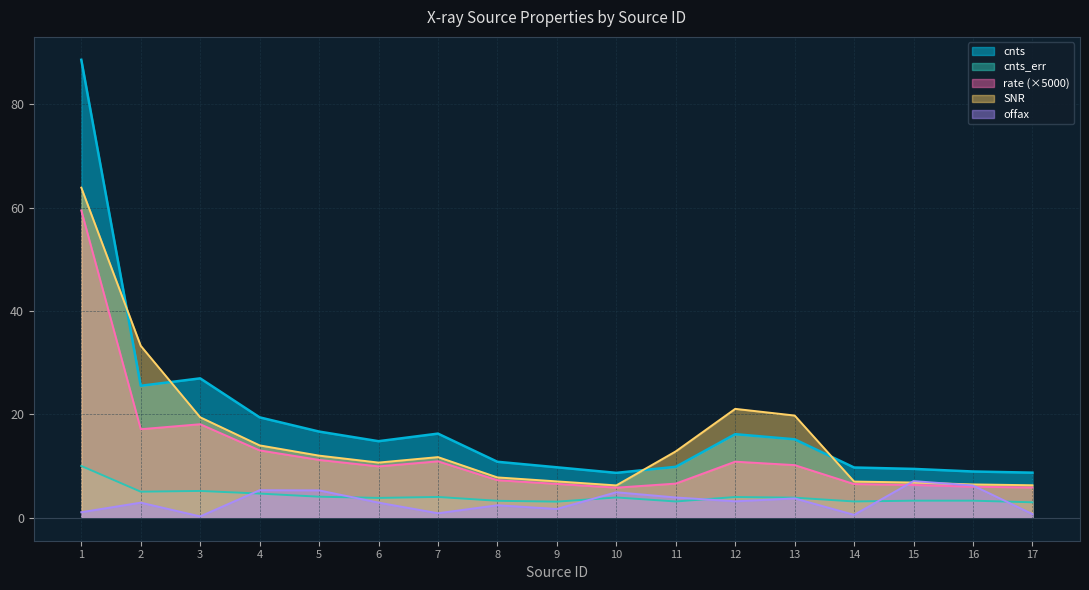

What is the difference between the maximum and second lowest values in the offax series?

6.5